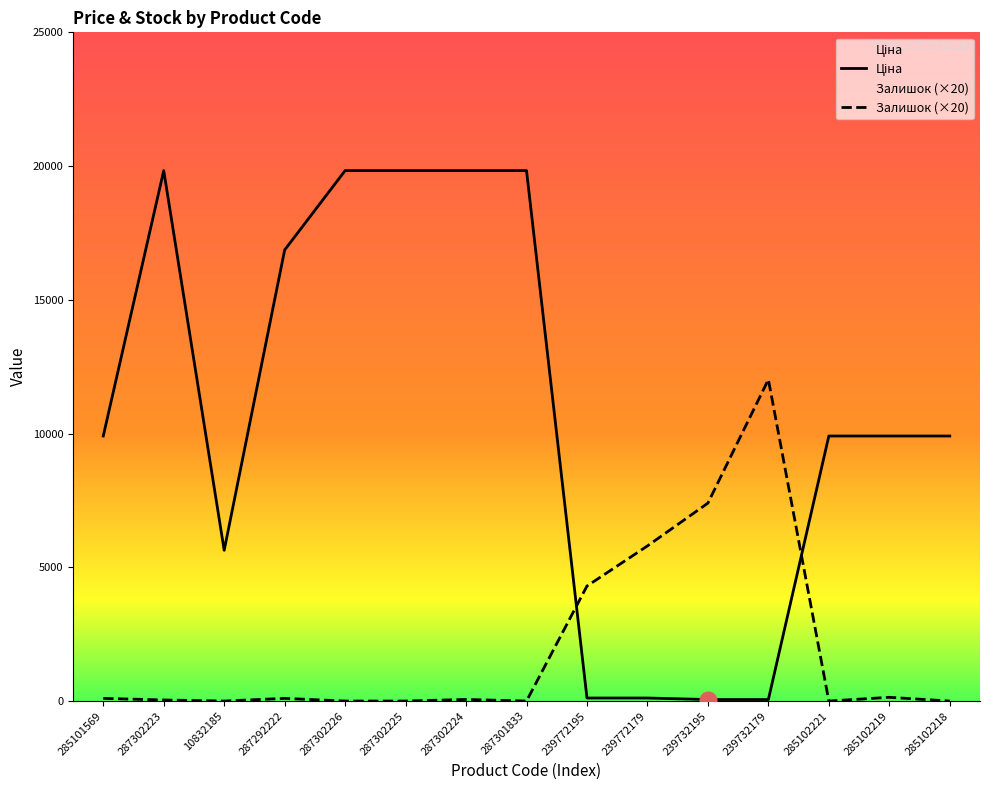

Which has a higher value, 285102221 or 285101569?

285102221